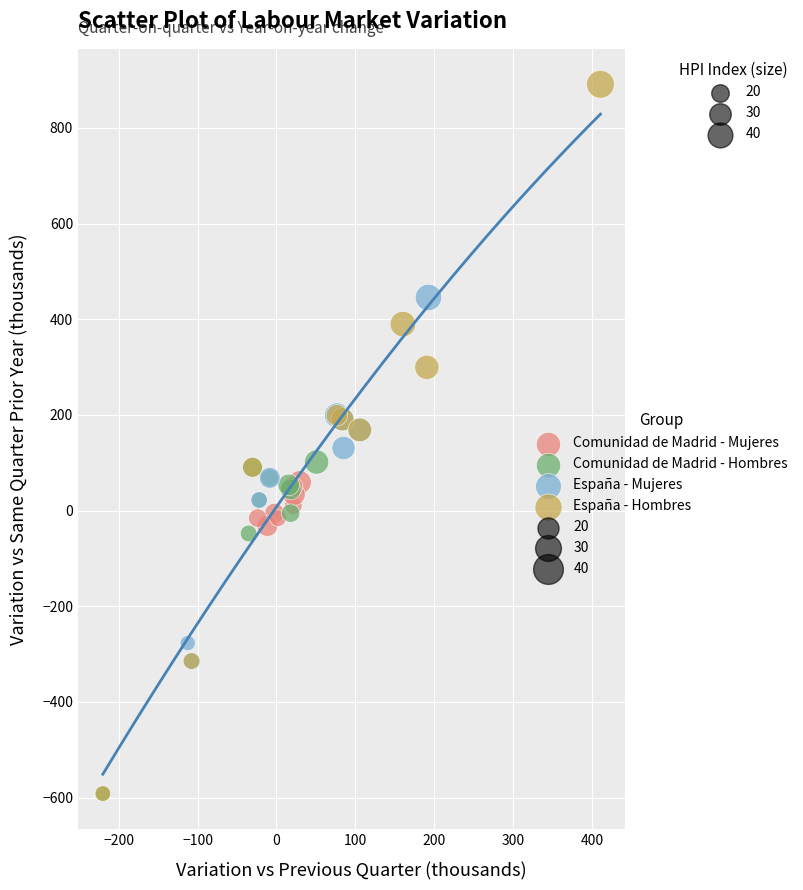

Which series reaches the maximum Y coordinate?

España - Hombres